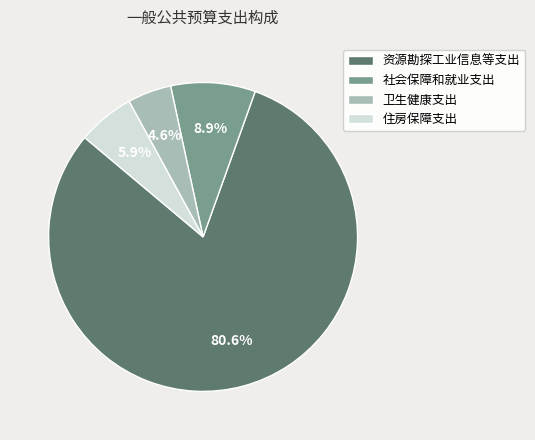

Which slice is the smallest?

卫生健康支出